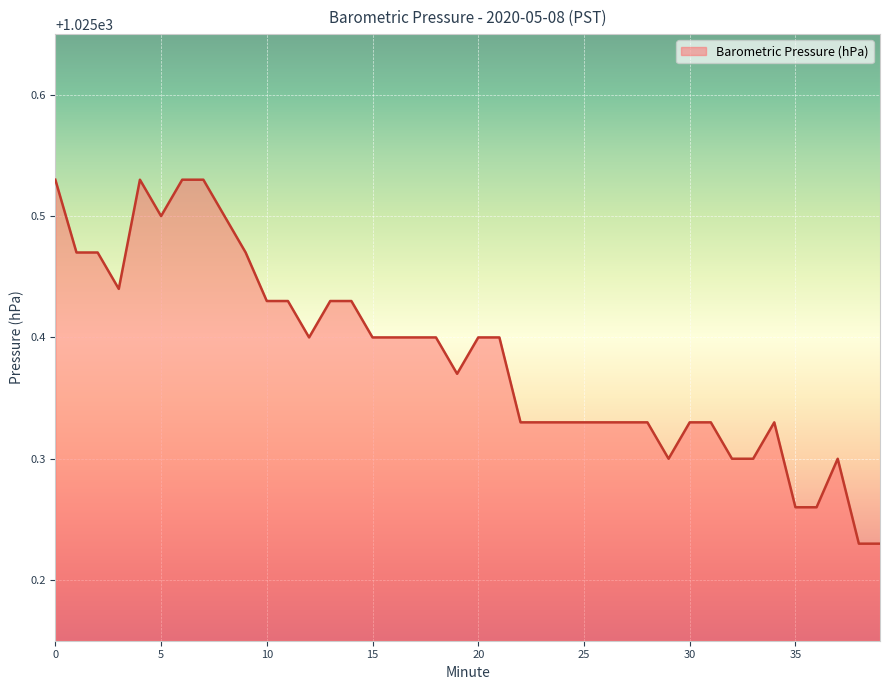

What is the average value?

1025.4